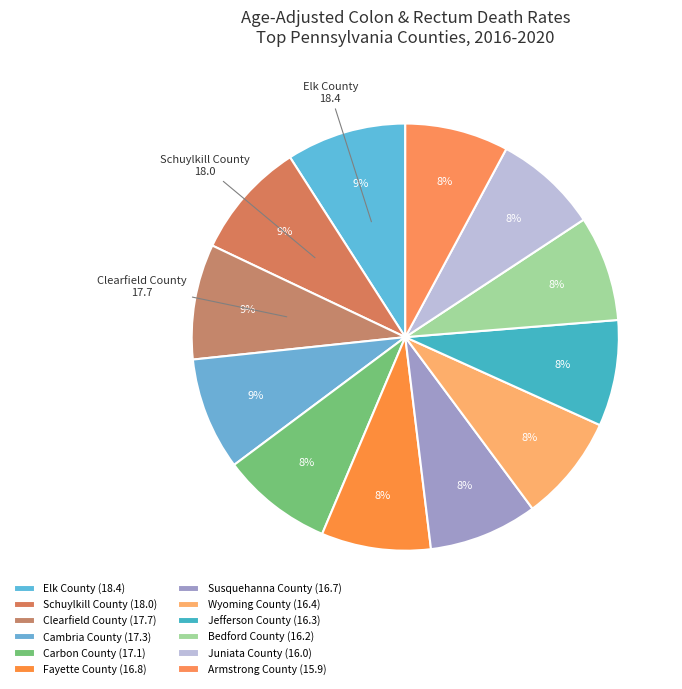

What is the ratio of the value at Juniata County to the value at Susquehanna County?

1.0